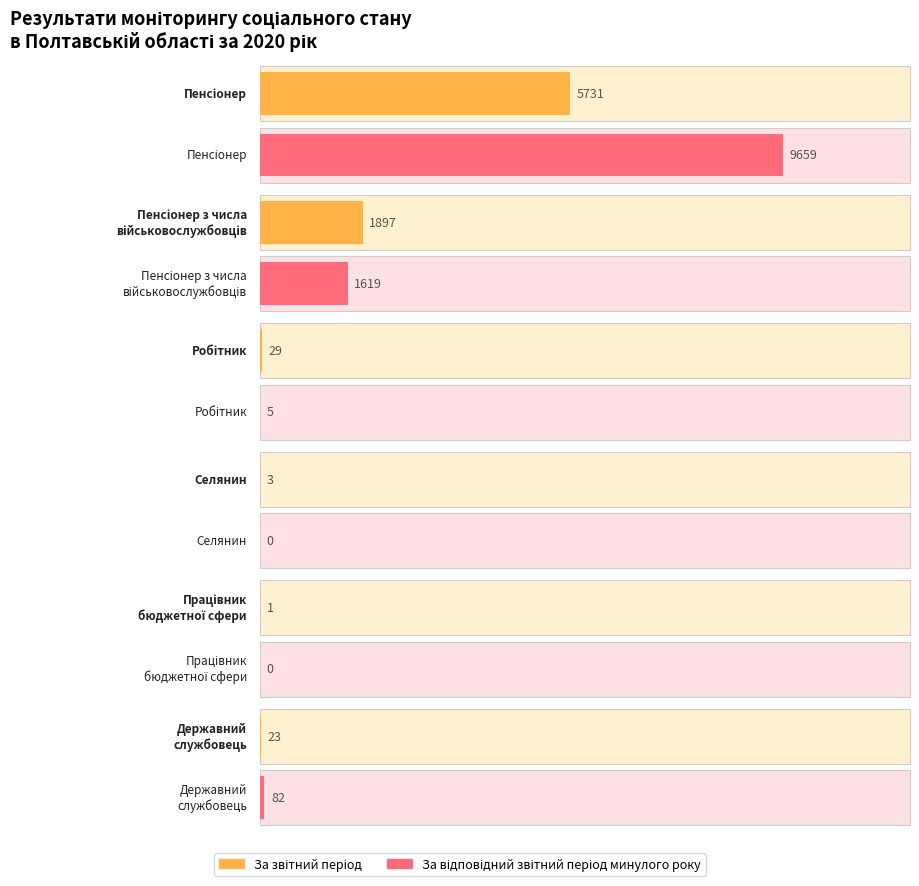

What value does the За відповідний звітний період минулого року series have at Пенсіонер, to the nearest 50?

9650